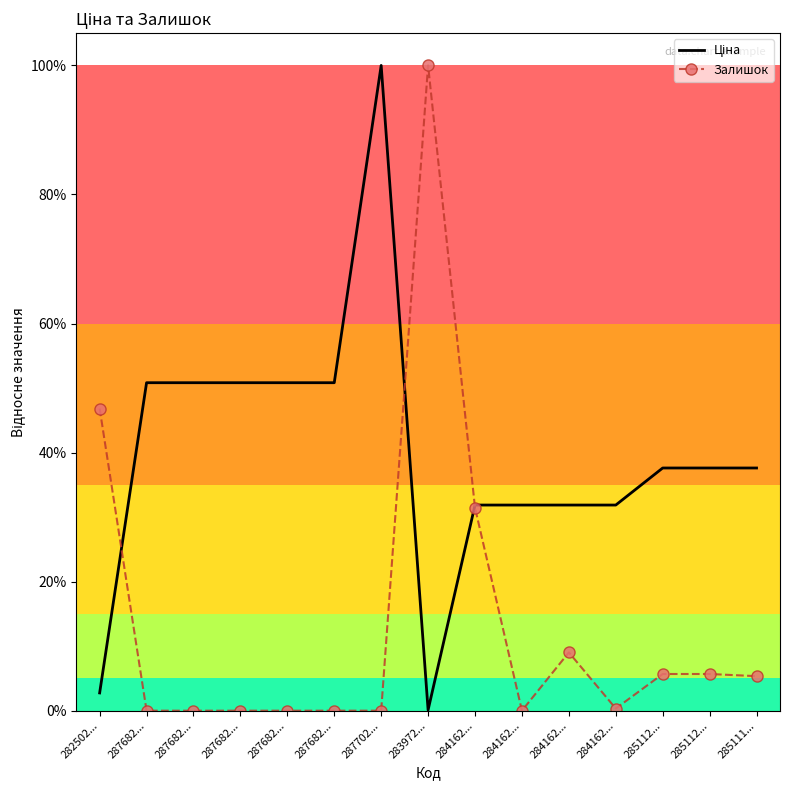

What is the maximum value for Ціна?

1.0